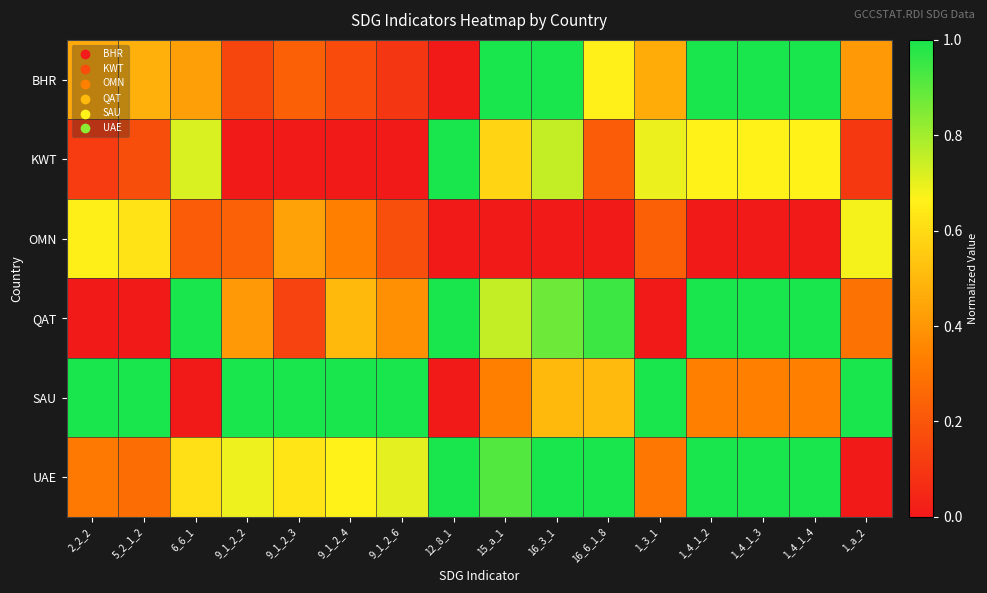

What is the total value across all series at 12_8_1?

3.0